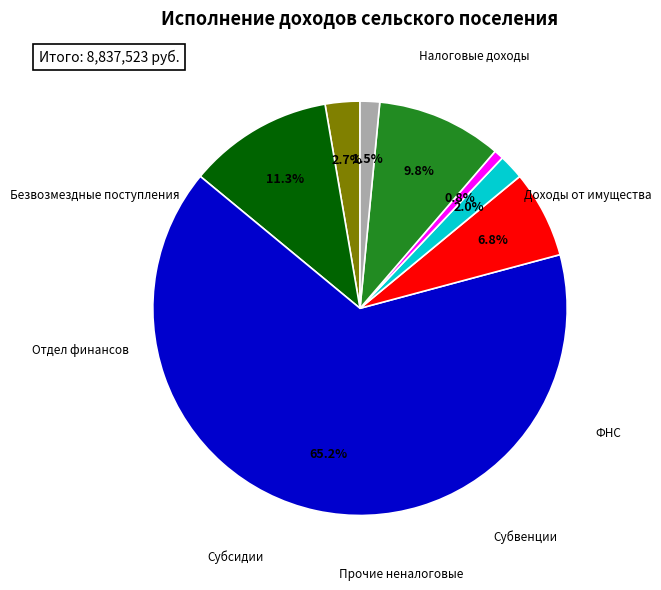

Is there a majority slice in this chart?

Yes